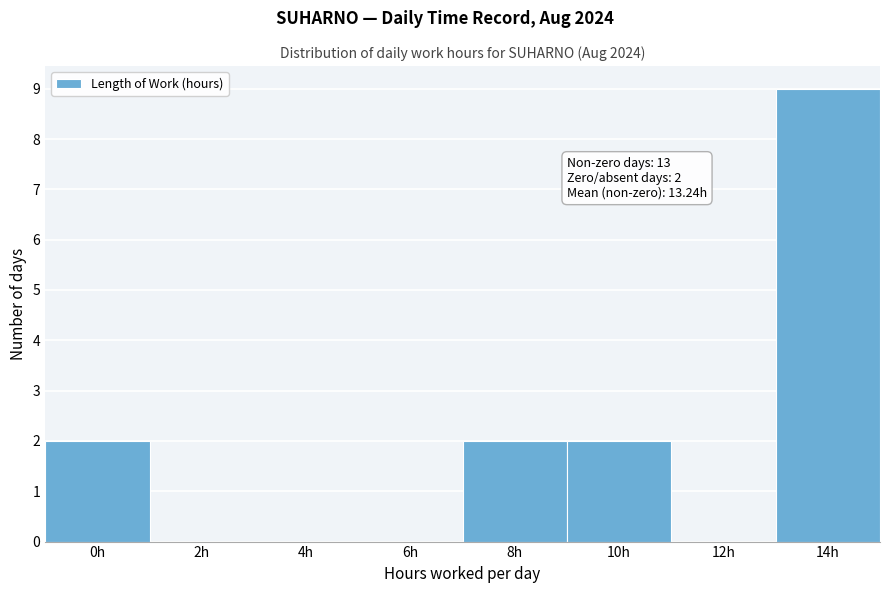

Reading right to left, list all the values displayed in this chart.

14h=9	12h=0	10h=2	8h=2	6h=0	4h=0	2h=0	0h=2